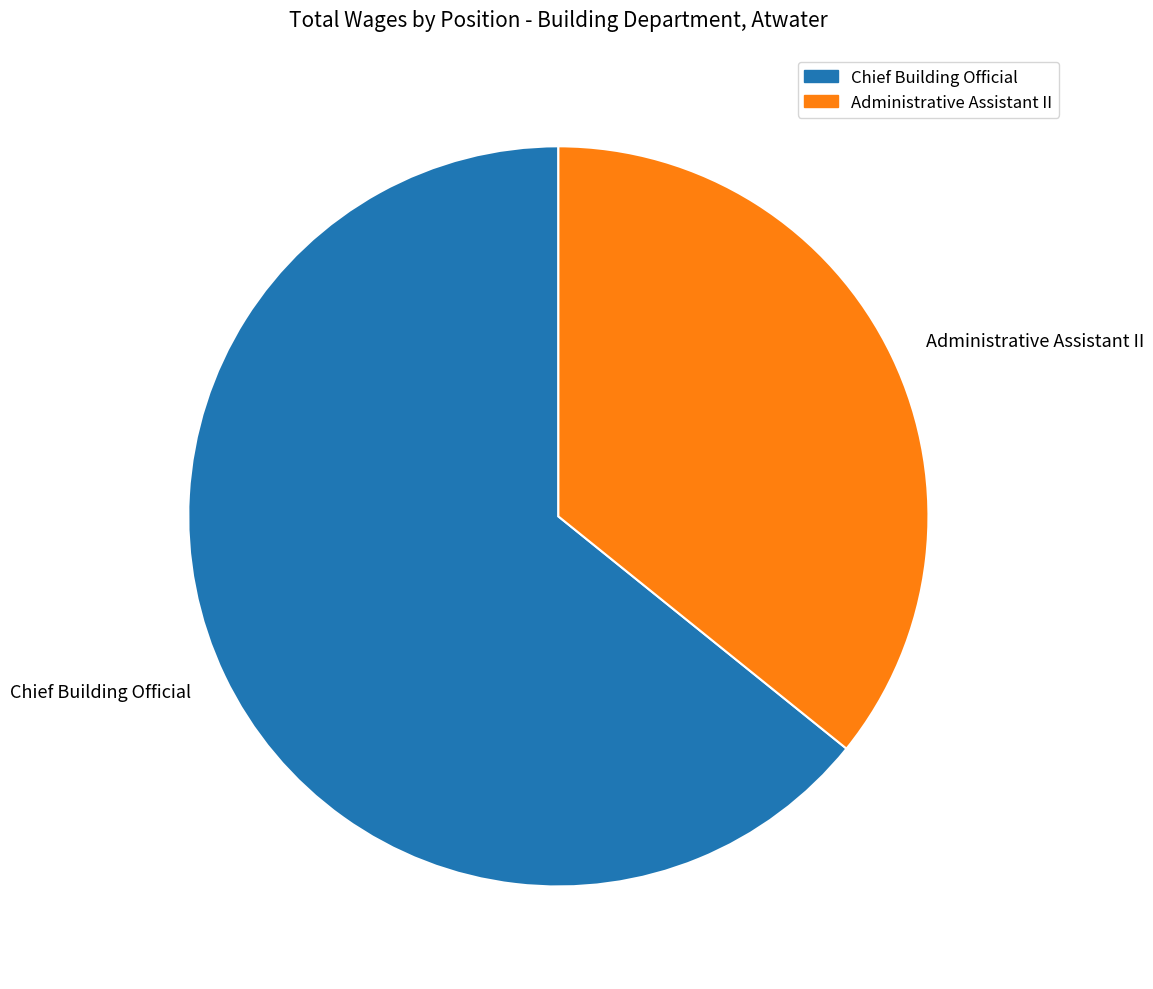

What is the largest slice in the pie chart?

Chief Building Official